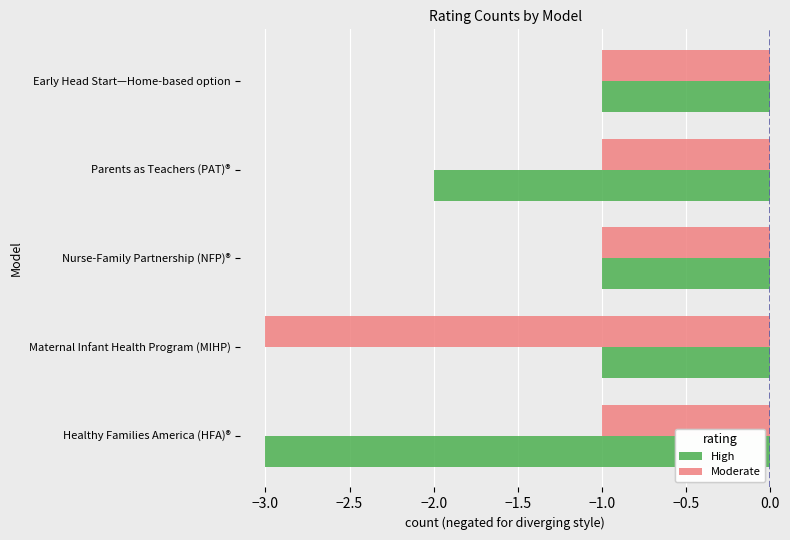

What is the total value across all series at Maternal Infant Health Program (MIHP)?

-4